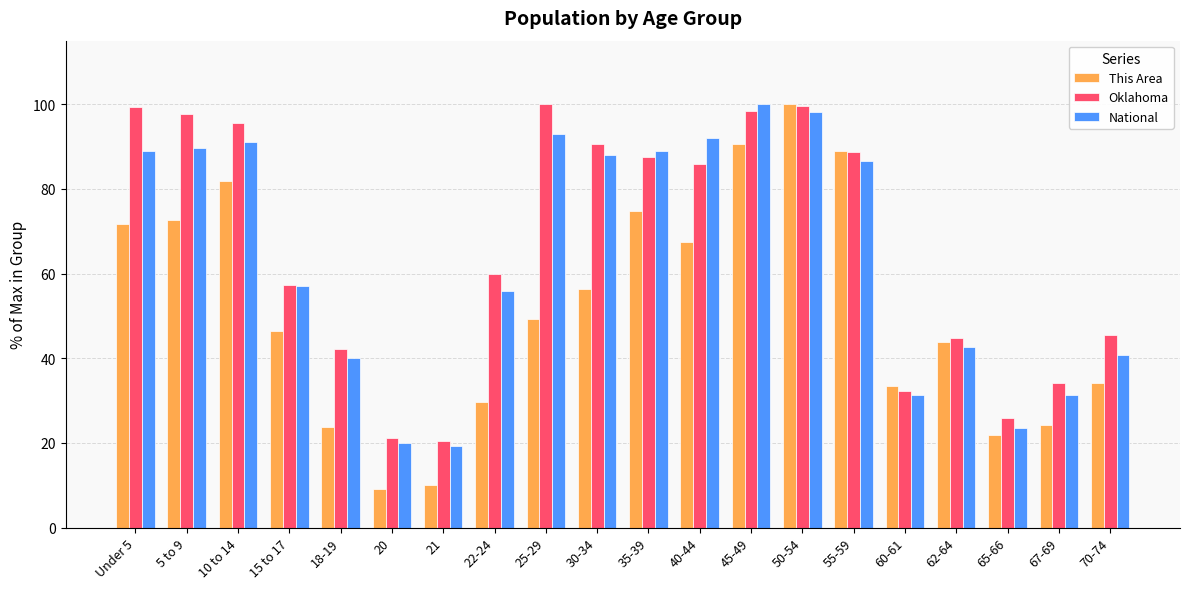

Where does the This Area series first go above 49?

Under 5